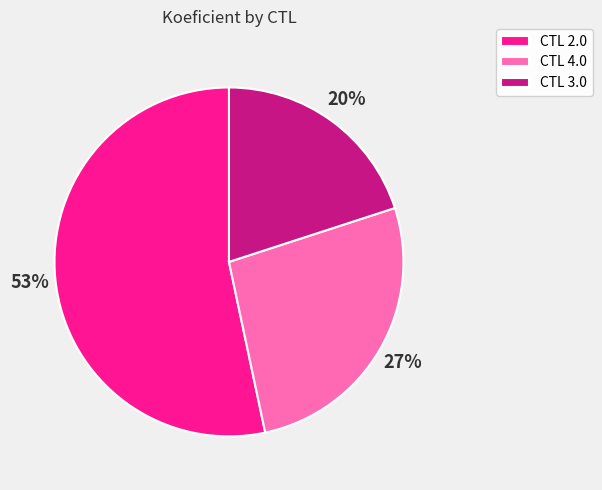

Is the sum of CTL 2.0 and CTL 4.0 greater than half?

Yes